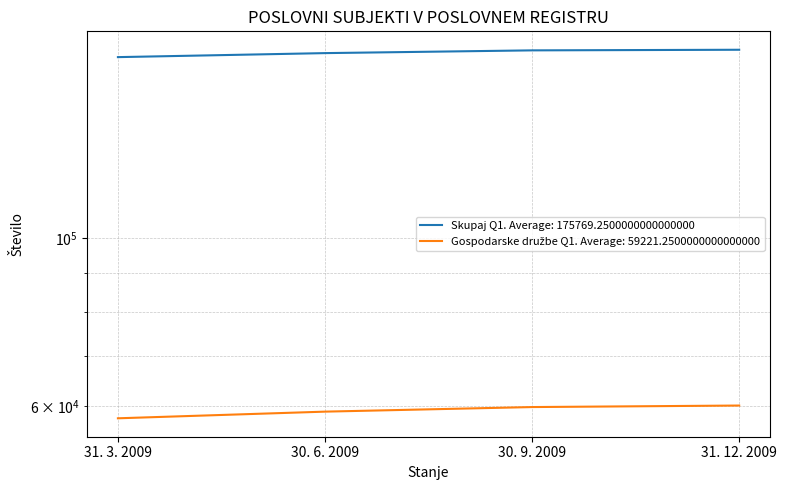

Is the value of Skupaj Q1 at 31. 3. 2009 greater than the value of Gospodarske družbe Q1 at 30. 9. 2009?

Yes